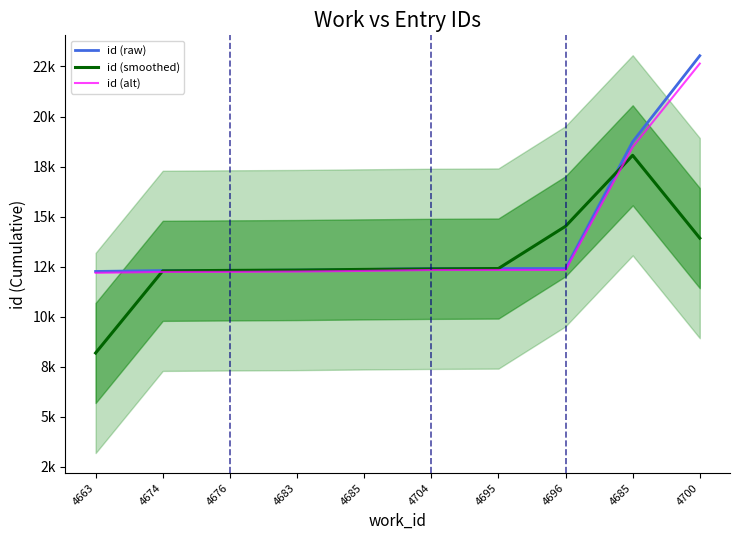

The id (alt) series shows 12335.8 at 4696. True or false?

True